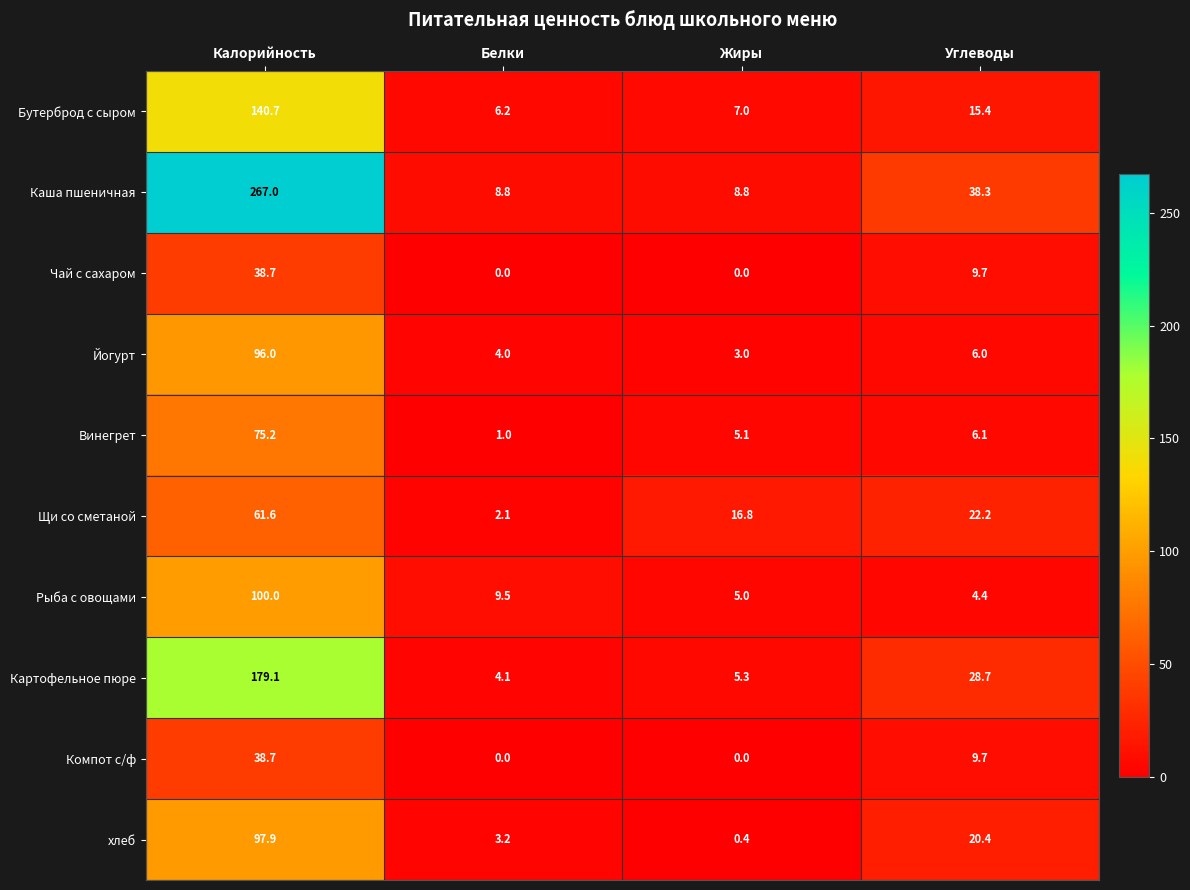

How many values in the Щи со сметаной series exceed 22?

2